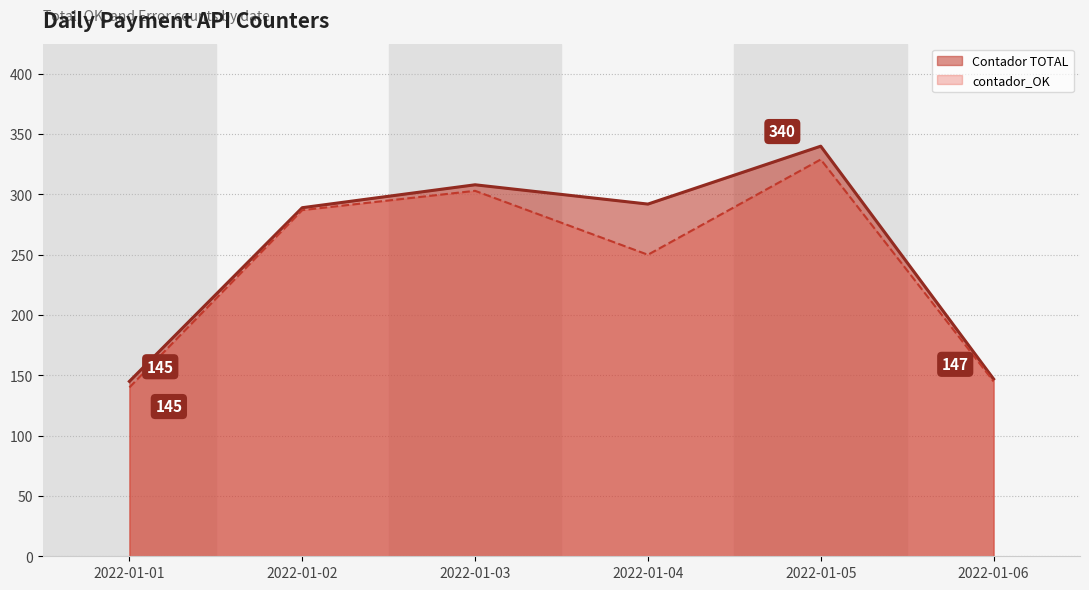

Which series has the widest spread of values?

Contador TOTAL line